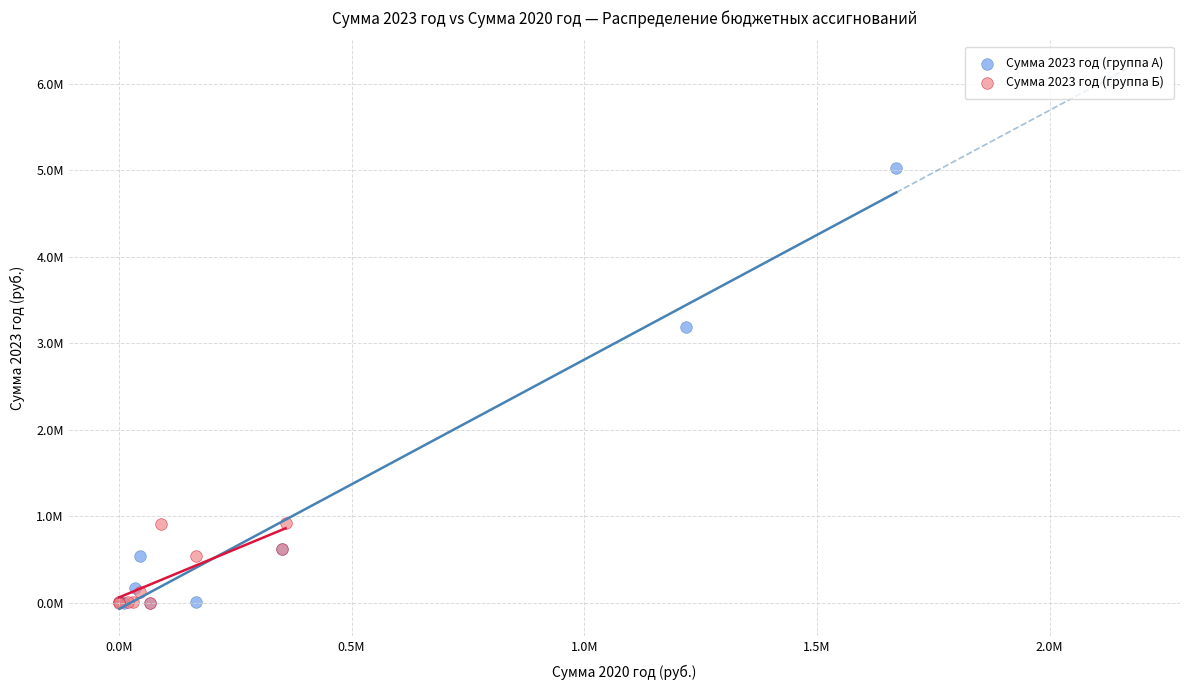

Which series reaches the maximum Y coordinate?

Сумма 2023 год (группа А)